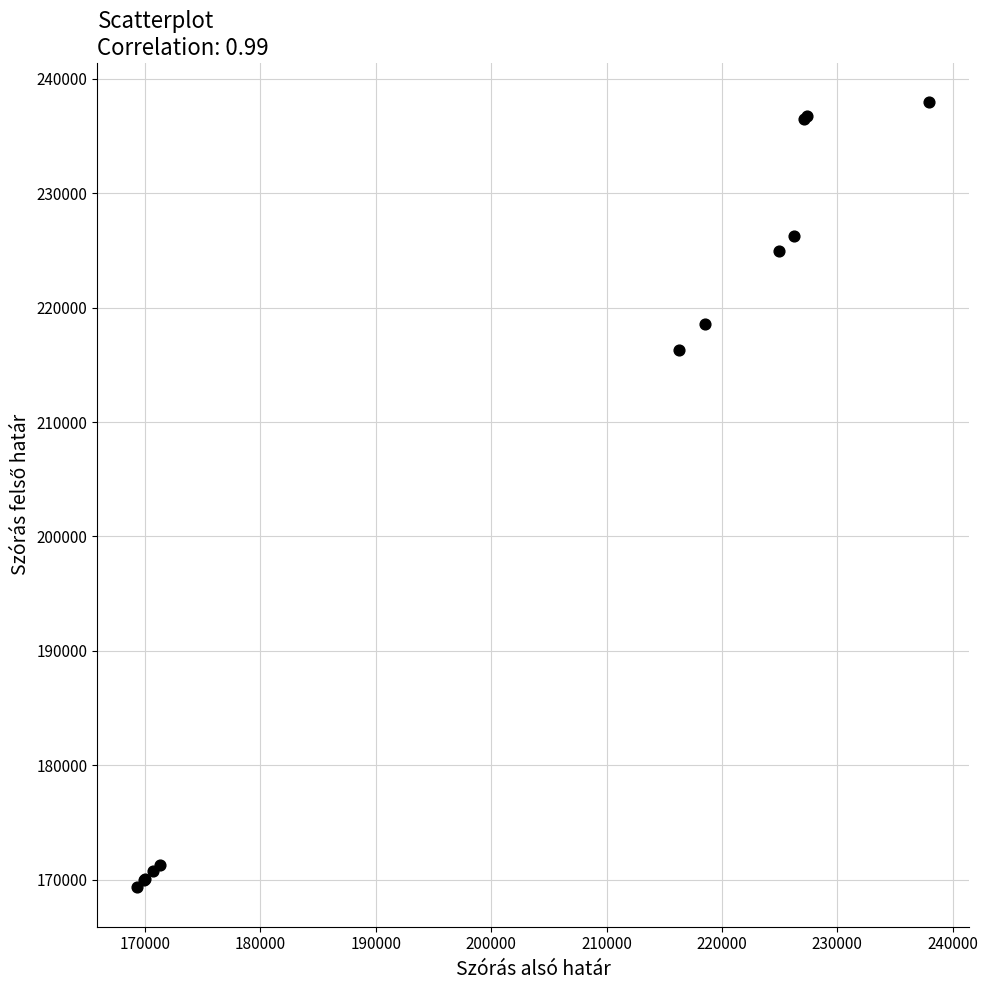

What Y value in the scatter plot is closest to 203640?

216291